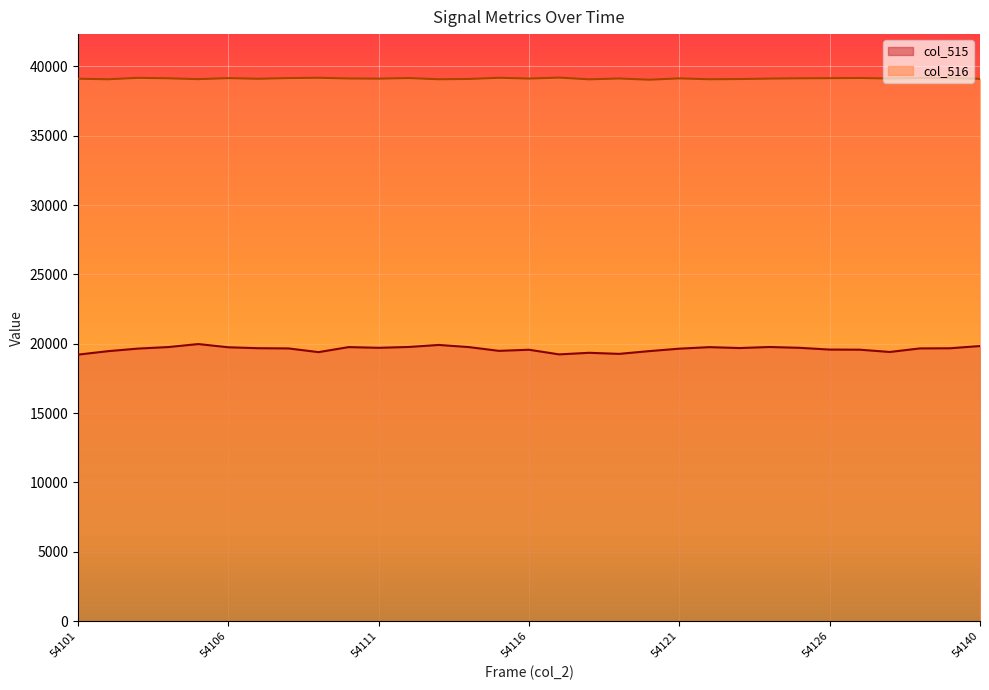

How many lines are shown in the chart?

2